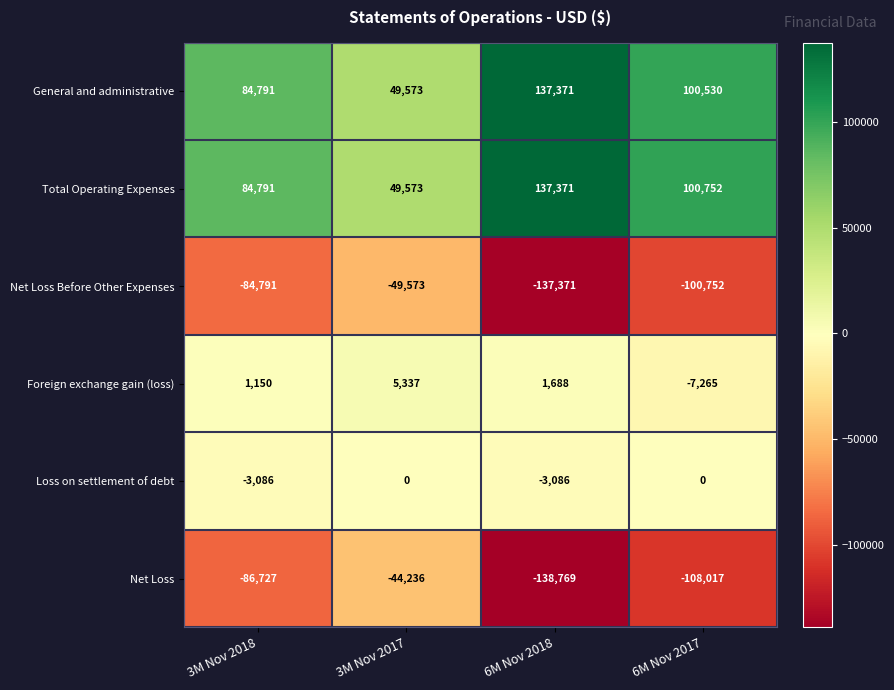

The Foreign exchange gain (loss) series shows 2051 at 3M Nov 2018. True or false?

False